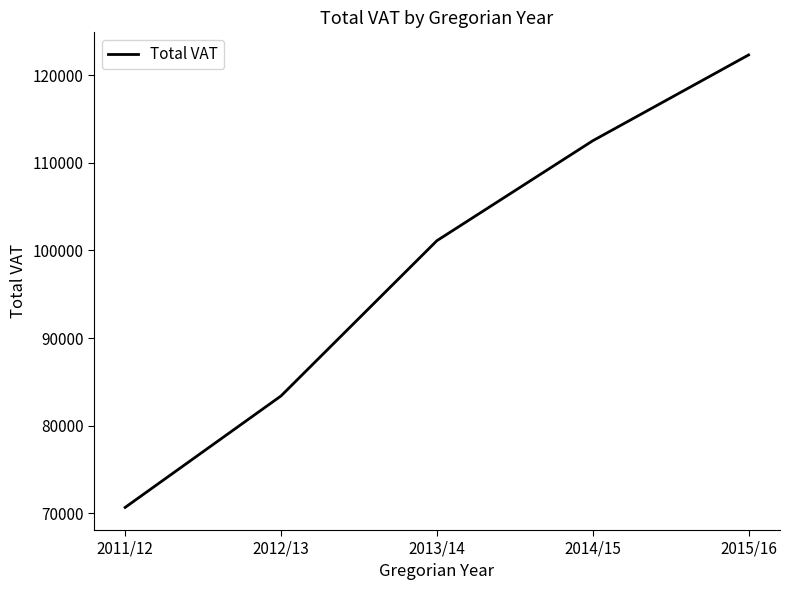

The value at 2013/14 is 101110.6. True or false?

True